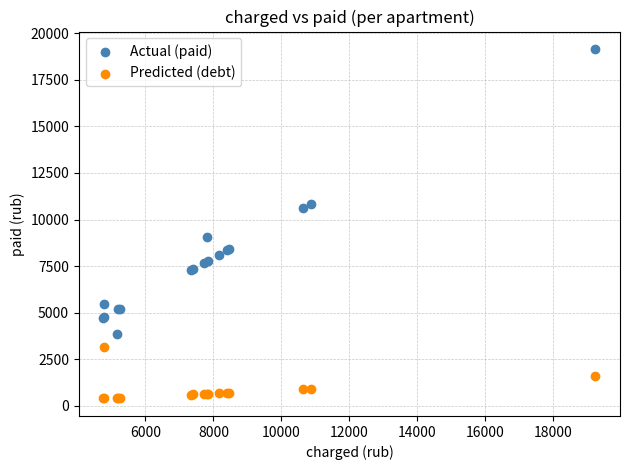

Which series contains the lowest Y value?

Predicted (debt)